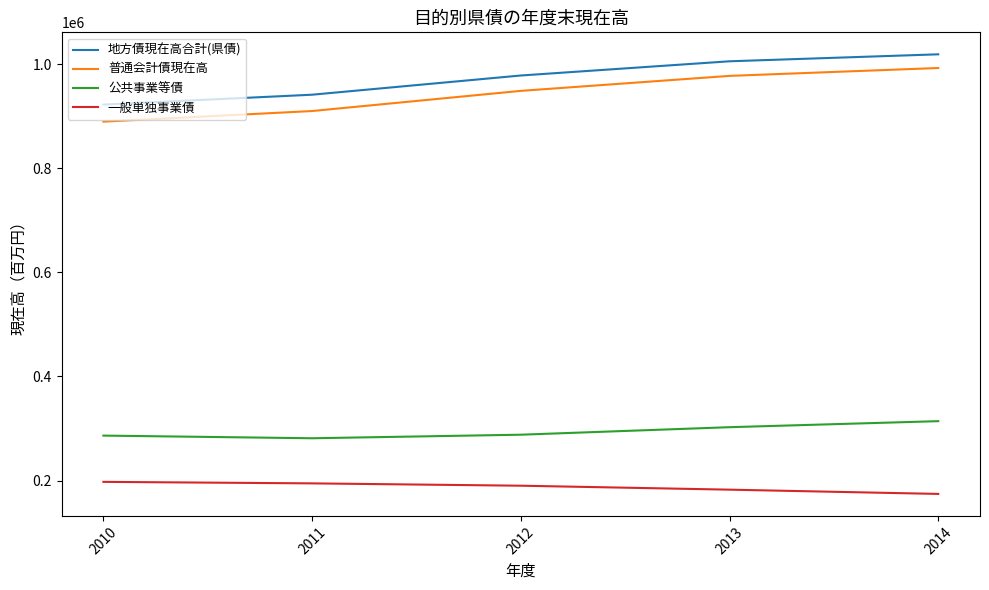

True or false: 公共事業等債 has a value of 286533 at 2010.

True